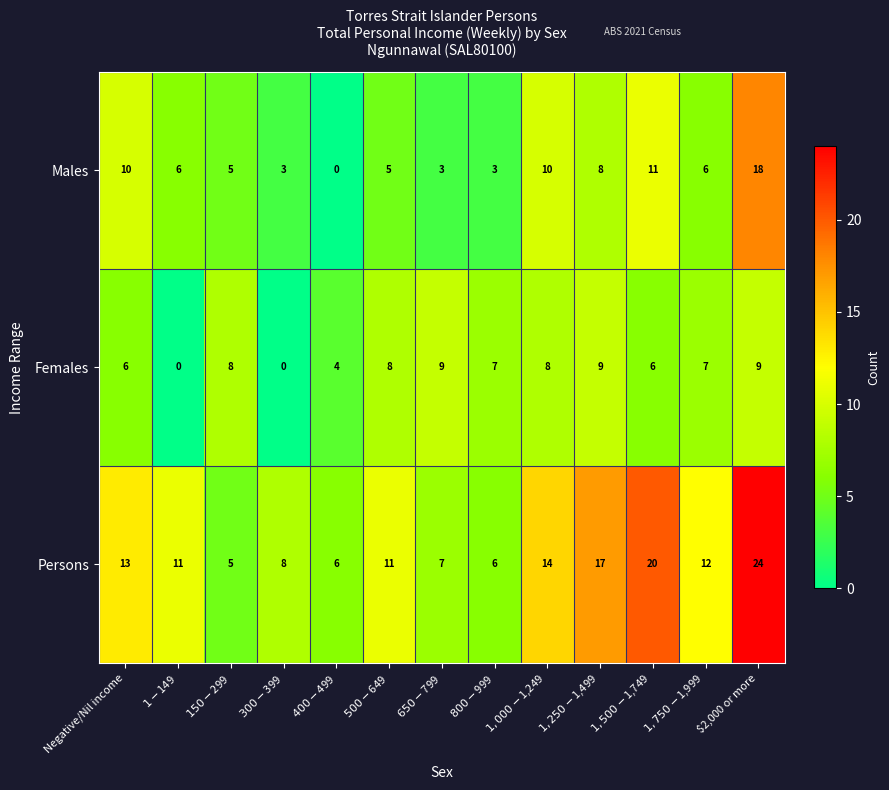

At how many categories does at least one series exceed 22?

1